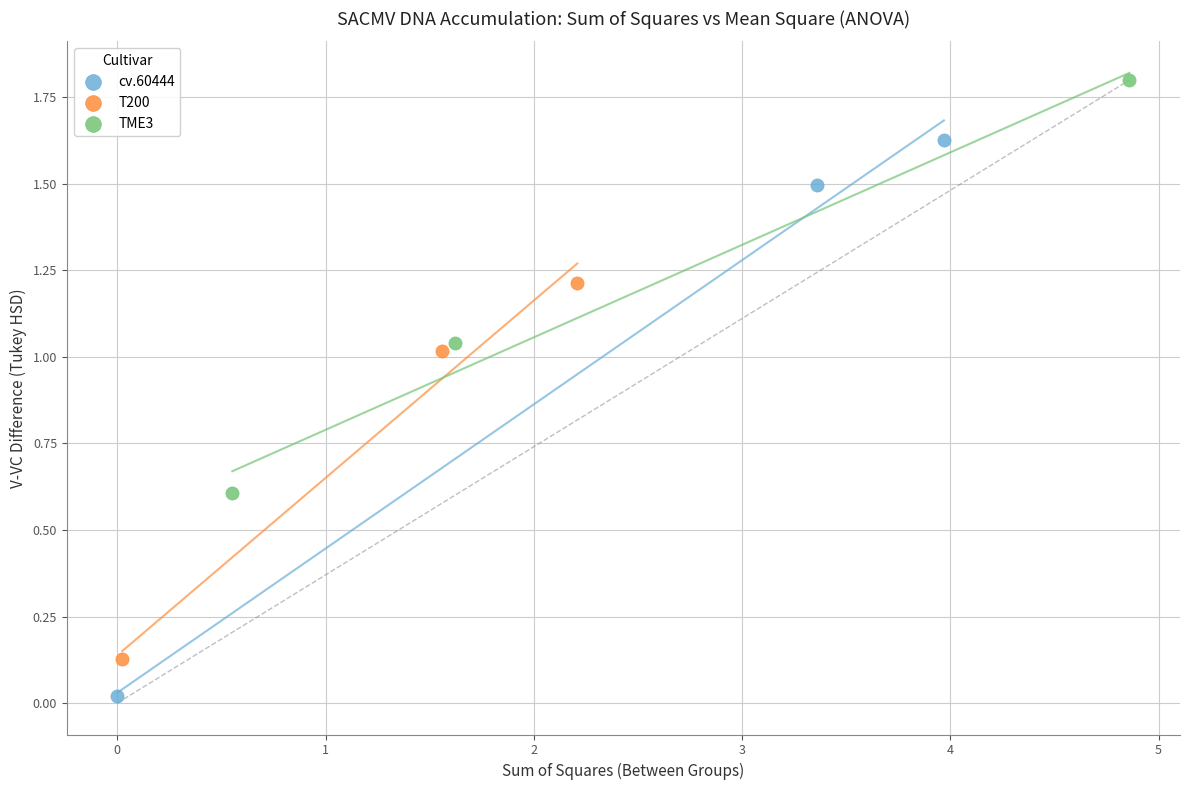

Which series has the largest Y range (max minus min)?

cv.60444